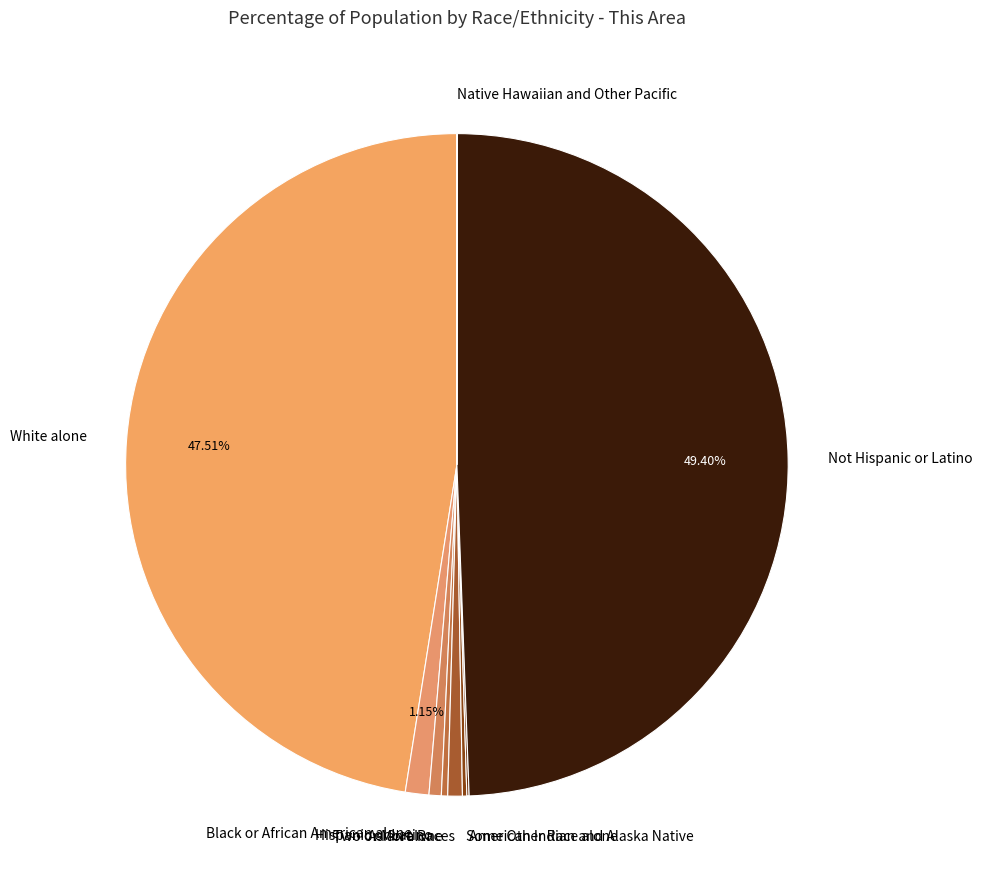

True or false: White alone accounts for 54% of the total.

False